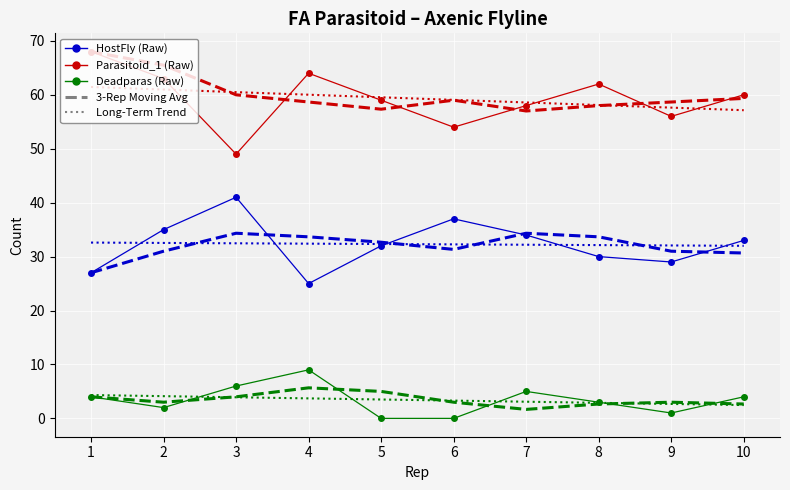

What is the total value across all series at 5?

281.4